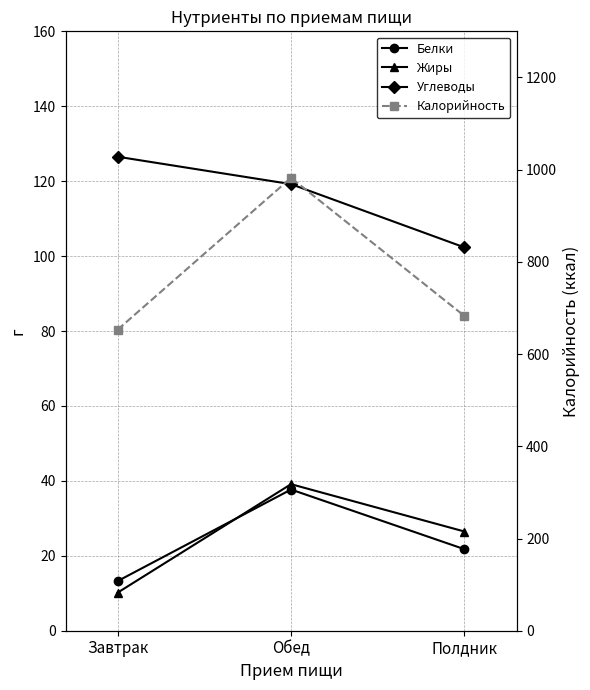

True or false: Жиры has a value of 5.8 at Завтрак.

False